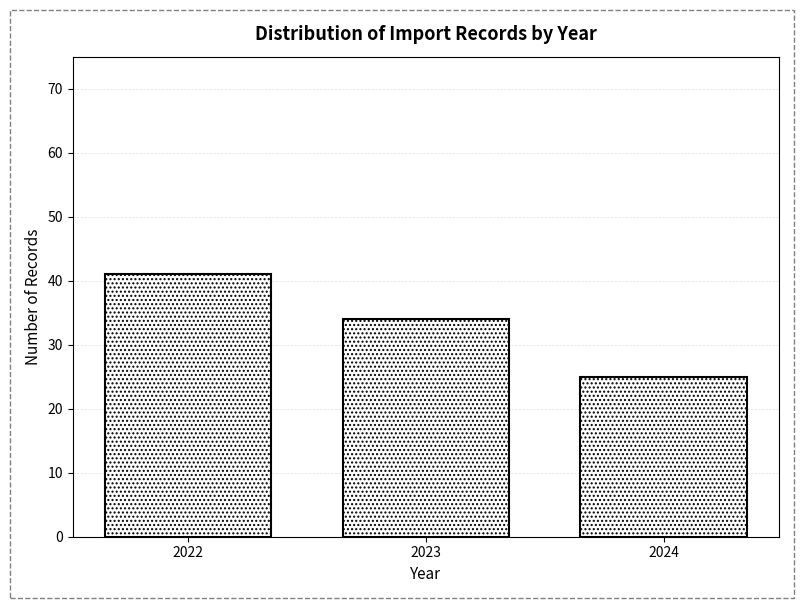

Reading left to right, transcribe all the data shown in this chart.

41	34	25